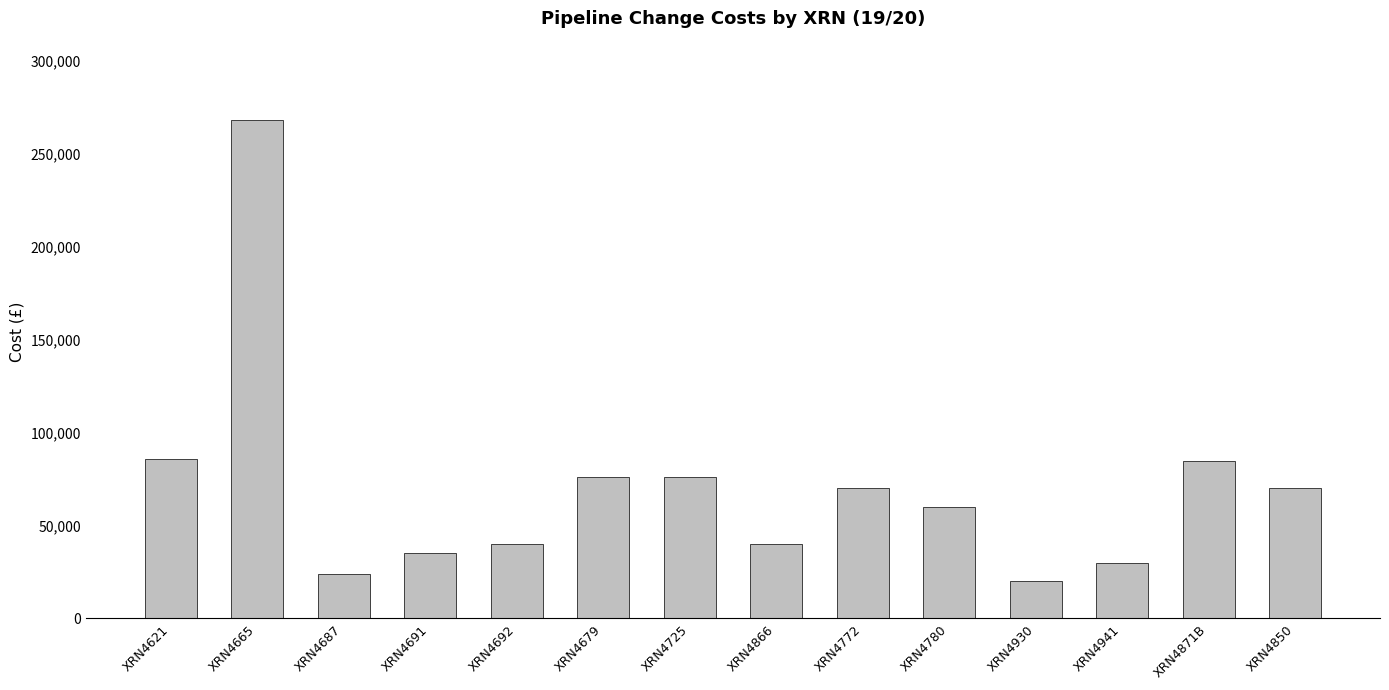

Is it true that the value at XRN4941 is 17424?

False